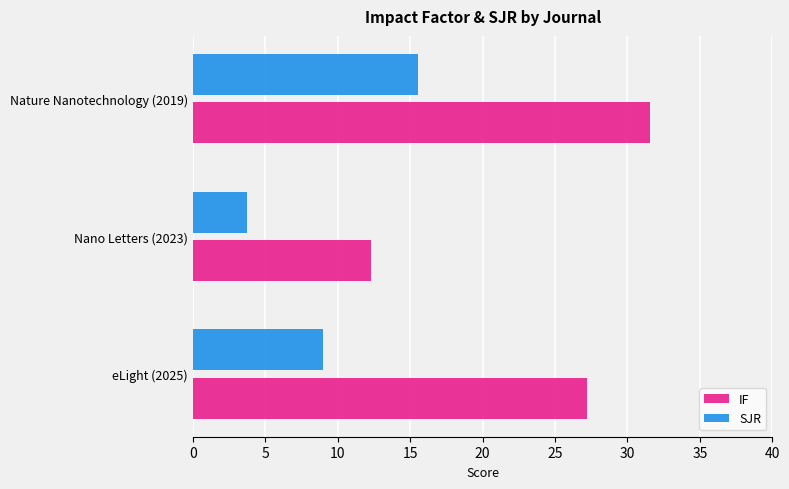

Is it true that IF equals 3.0 at Nano Letters (2023)?

False